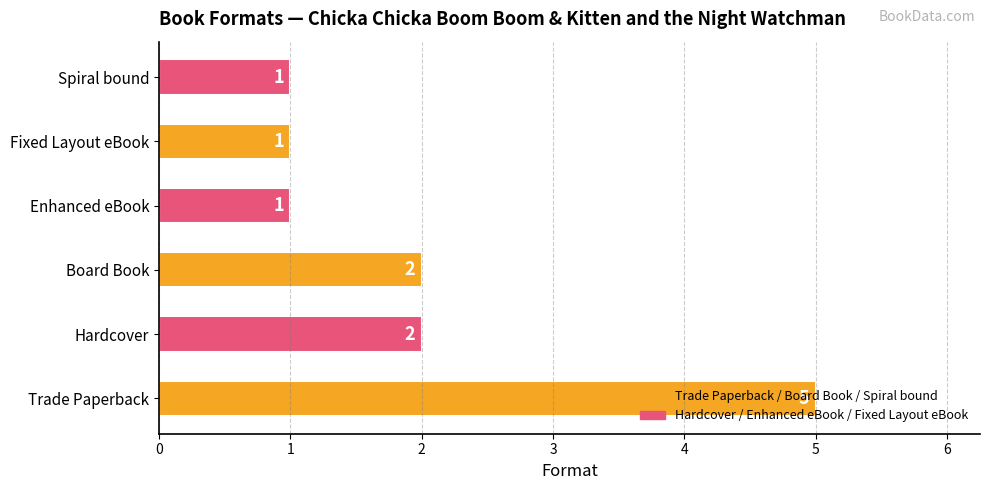

The chart shows a value of 0 at Hardcover. True or false?

False